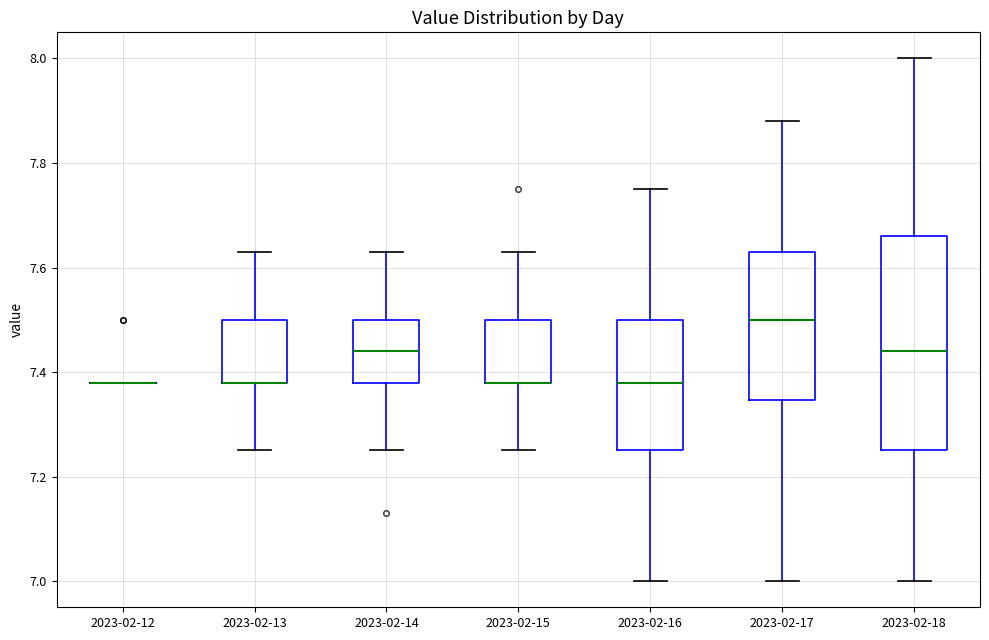

Where does the median line of the box for 2023-02-18 sit on the y-axis? The values are not printed on the chart, so give them approximately, as read against the axis.

7.44